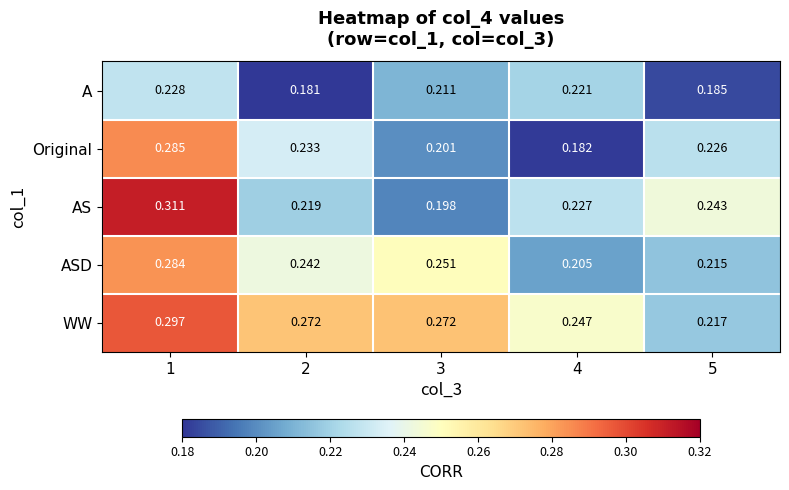

Between 3 and 5, which series saw the biggest shift?

WW